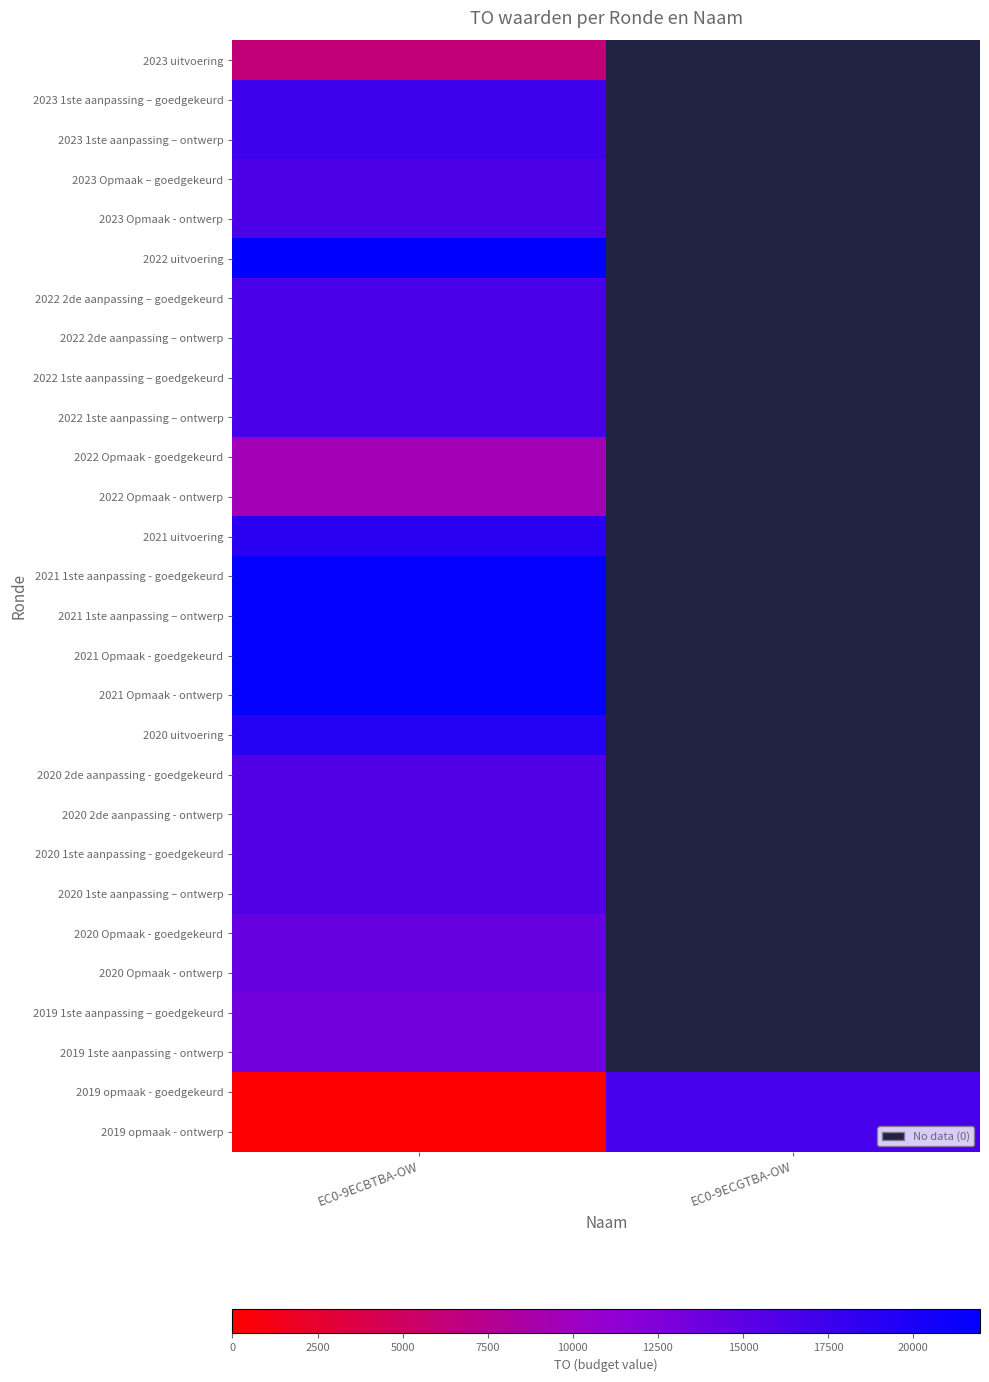

Count the number of categories in the chart.

2